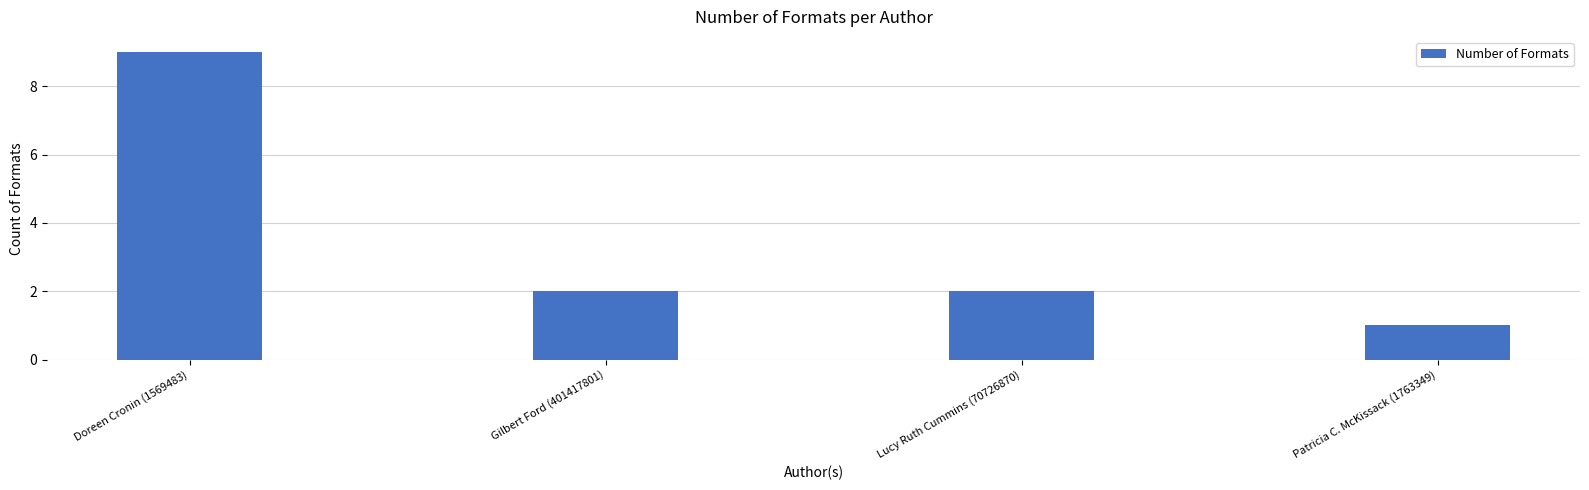

What is the maximum value shown in the chart?

9